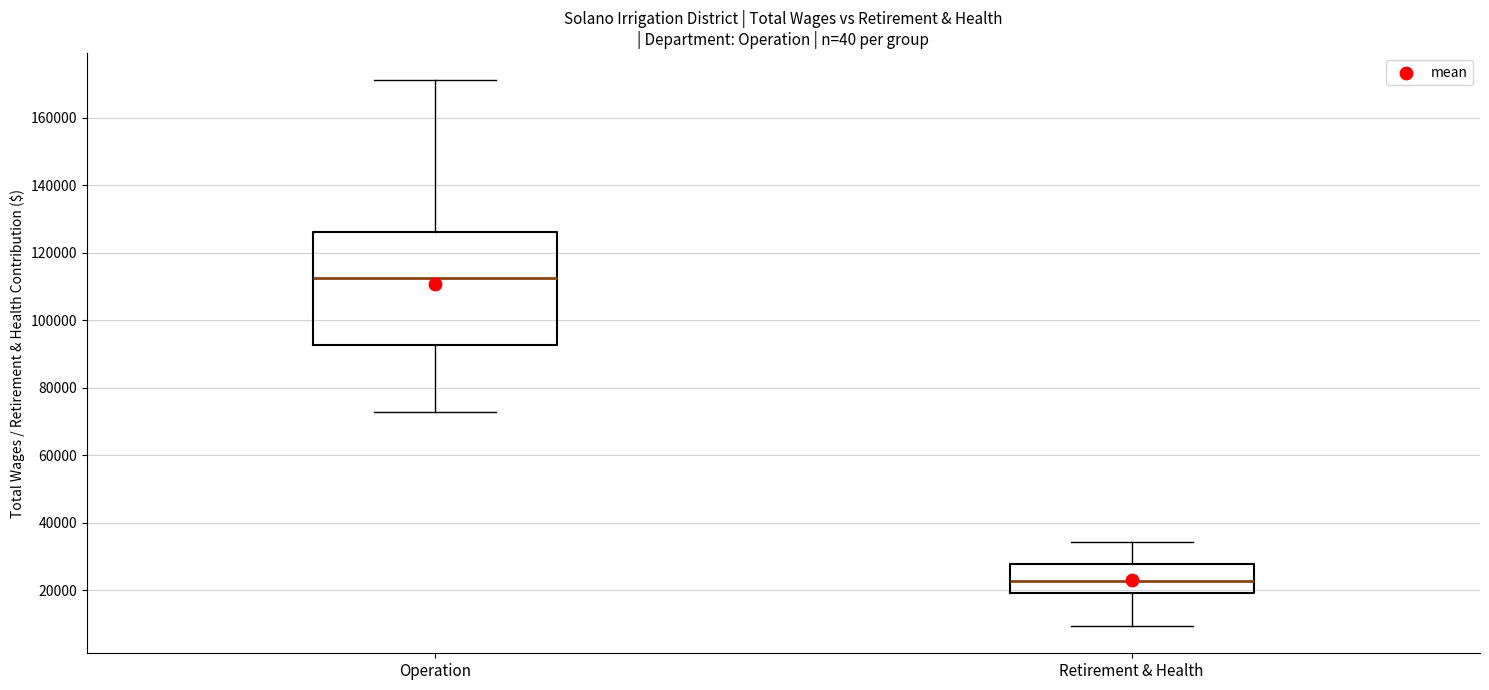

Reading left to right, transcribe this box plot: for each box, give where its median line is, the range the box spans, and where its two whiskers end, as read against the y-axis. The values are not printed on the chart, so give them approximately, as read against the axis.

Operation: median 112000, box 92000 to 126000, whiskers 72000 to 172000
Retirement & Health: median 22000, box 20000 to 28000, whiskers 10000 to 34000